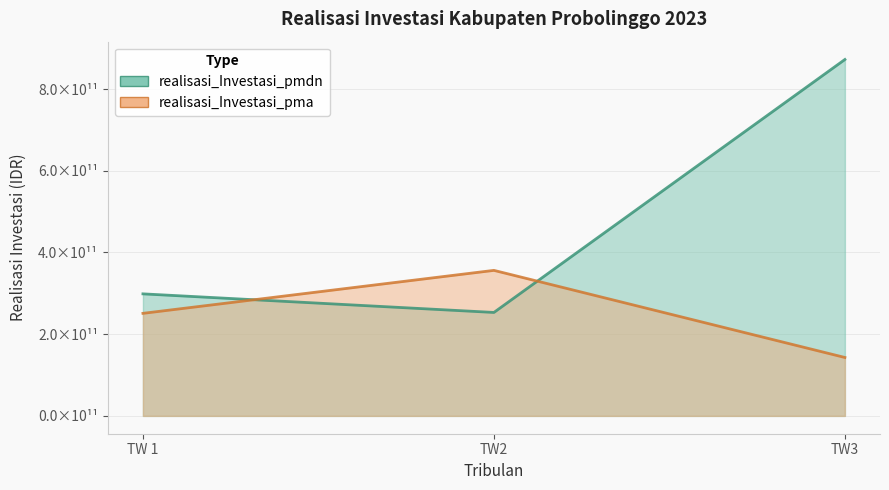

What is the label of the 1st point from the right?

TW3